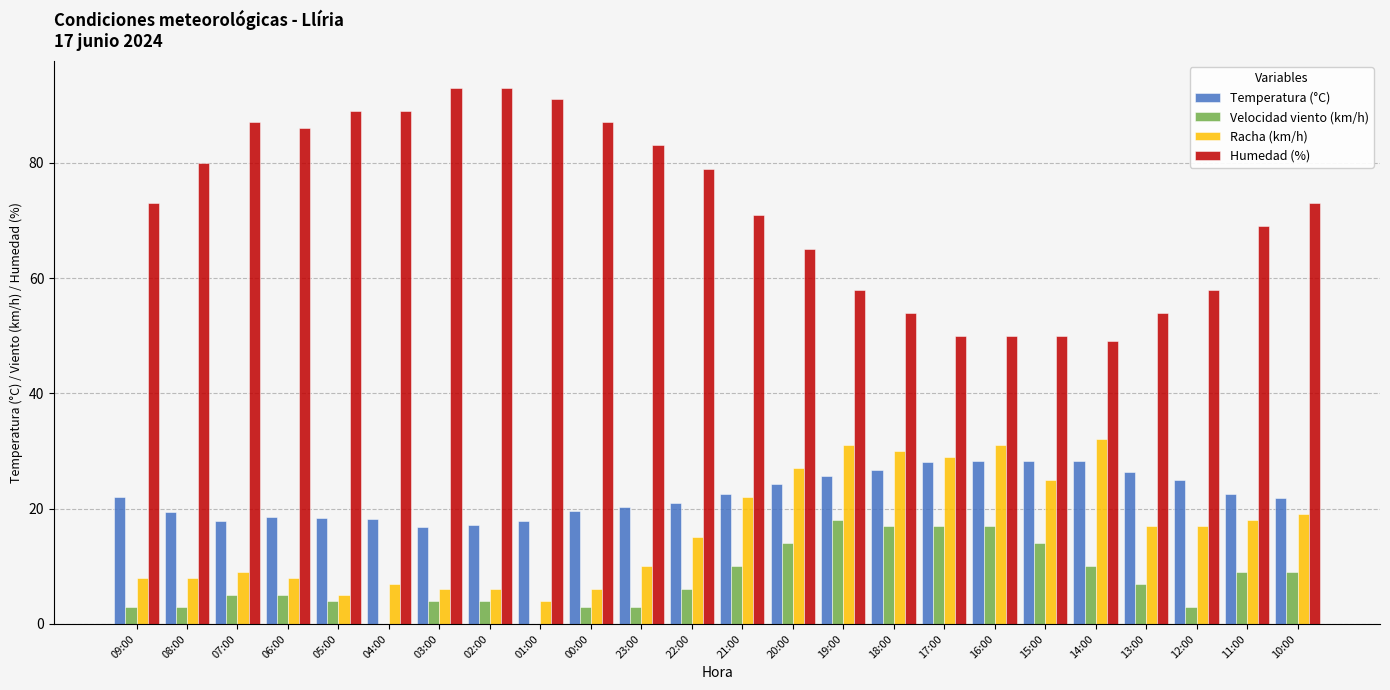

What is the total value across all series at 00:00?

115.6